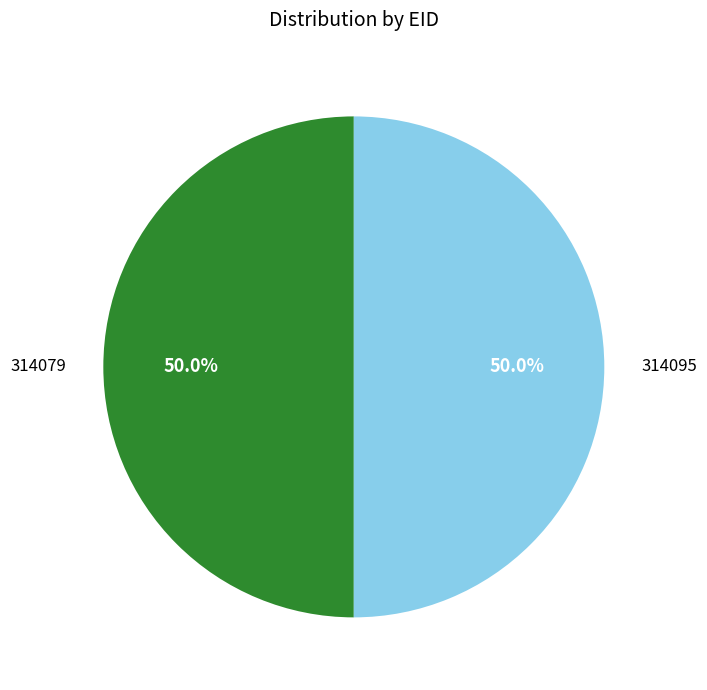

What is the ratio of the value at 314079 to the value at 314095?

1.0